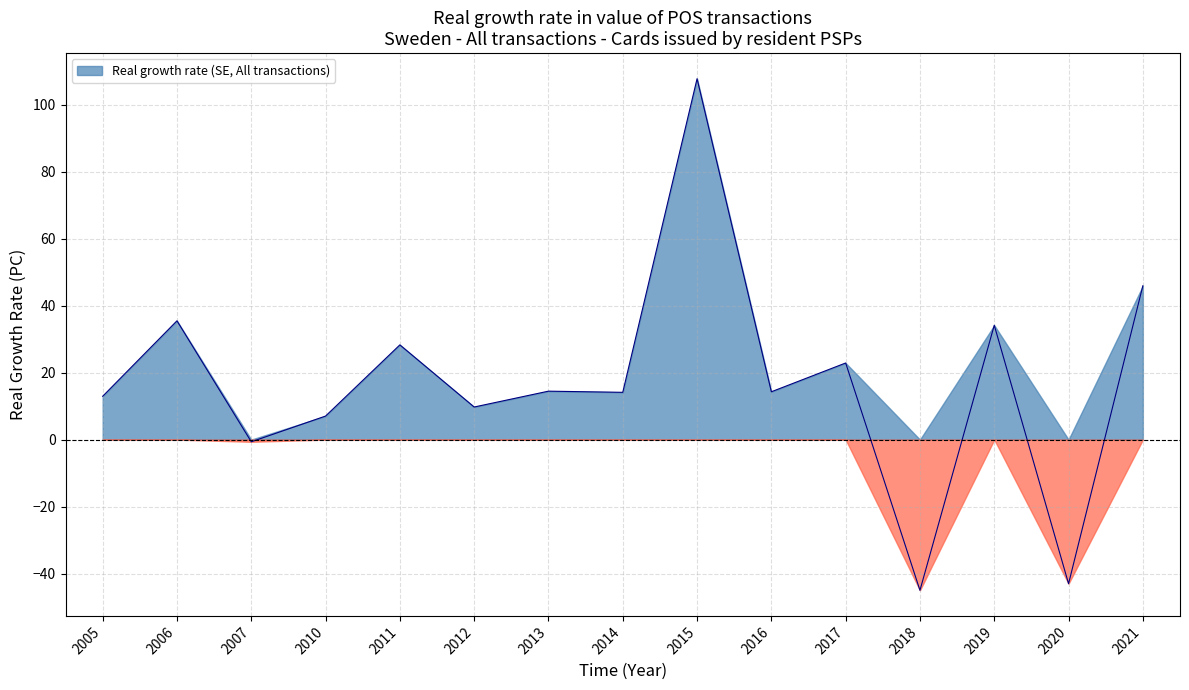

How many data points are above 14?

9